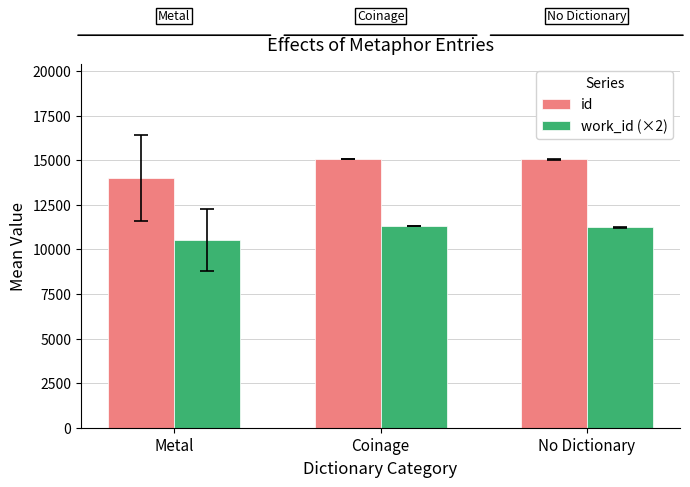

Rank the series by their average value, from highest to lowest.

id, work_id (×2)